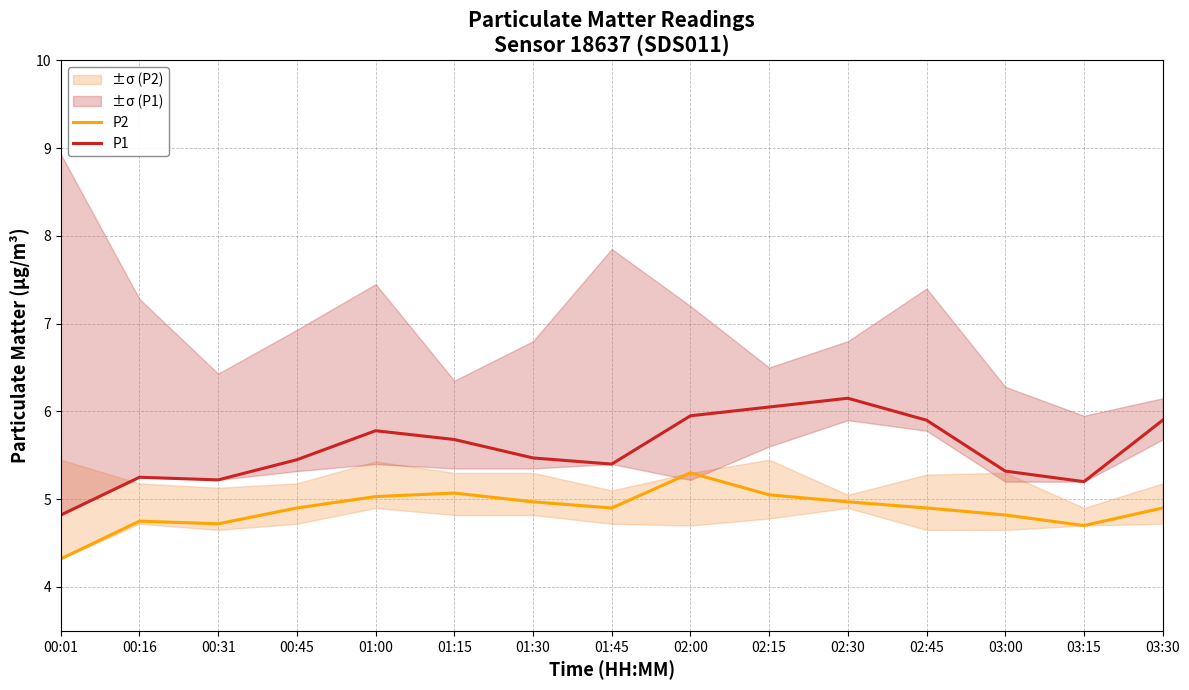

True or false: P2 and P1 intersect in this chart.

False